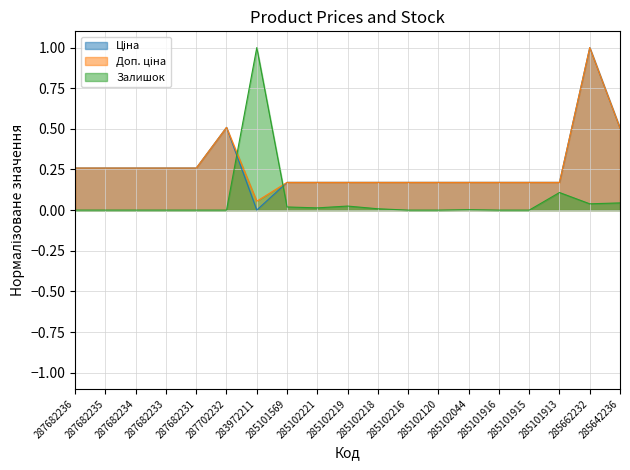

The value of Доп. ціна at 287682231 is 0.3. True or false?

True